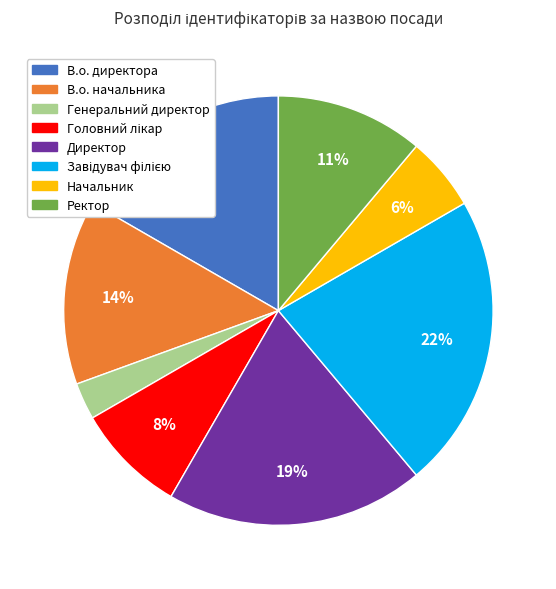

Combined, do Директор and В.о. директора account for over 50%?

No